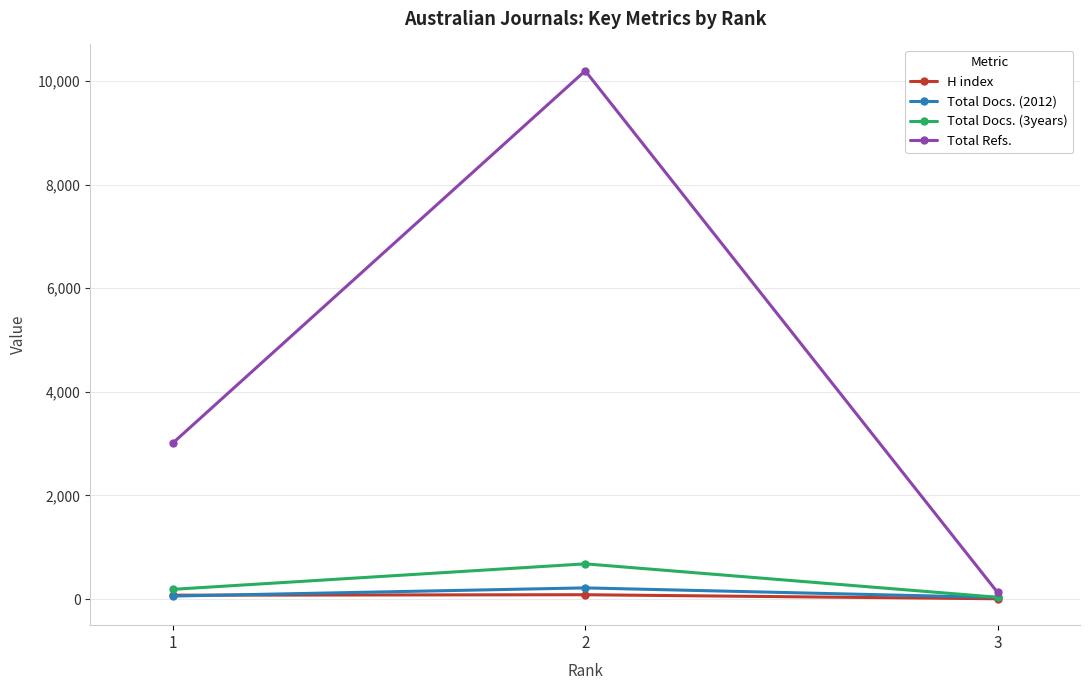

Which category has the highest value across all series?

2